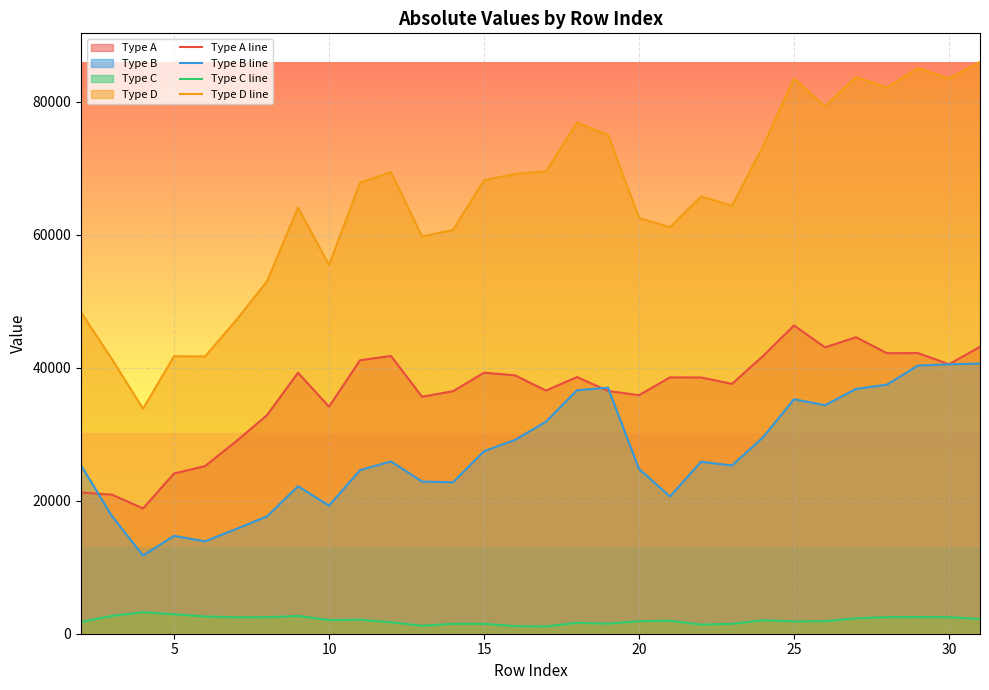

What is the maximum value for Type D line?

85974